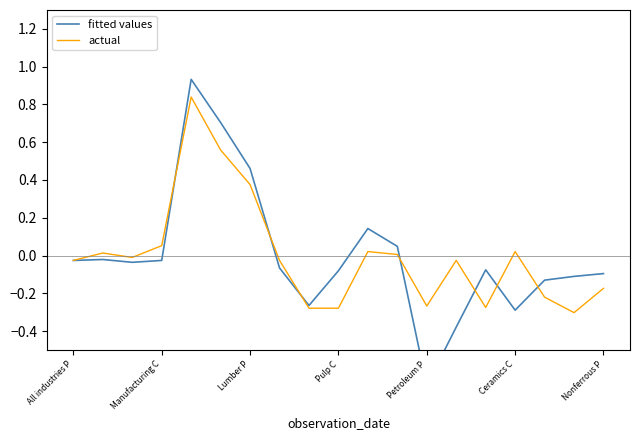

At how many categories does at least one series exceed 0?

8